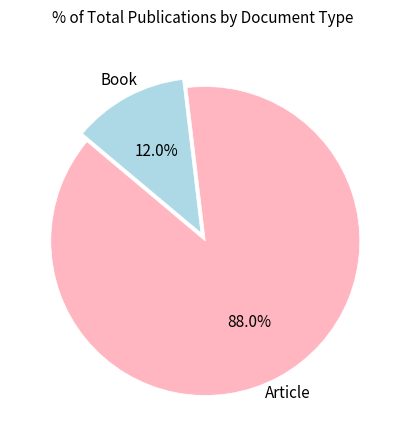

What is the largest slice in the pie chart?

Article